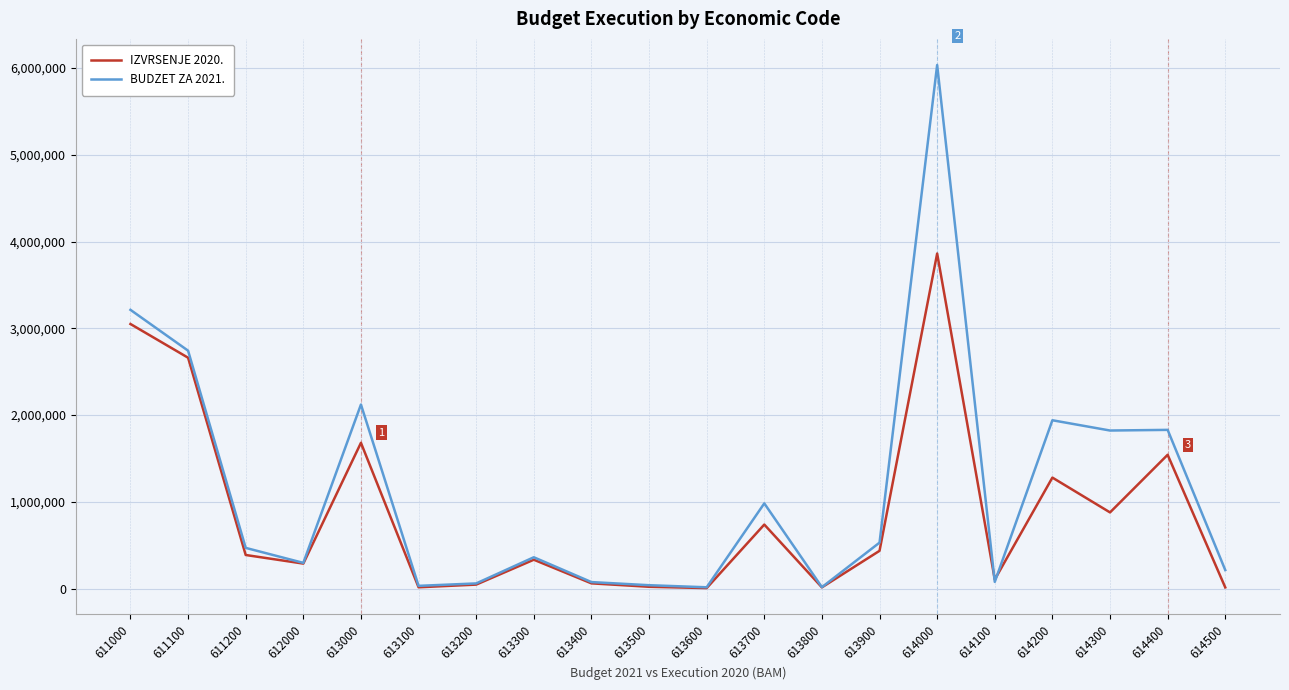

How many values in the IZVRSENJE 2020. series are below 388485?

10